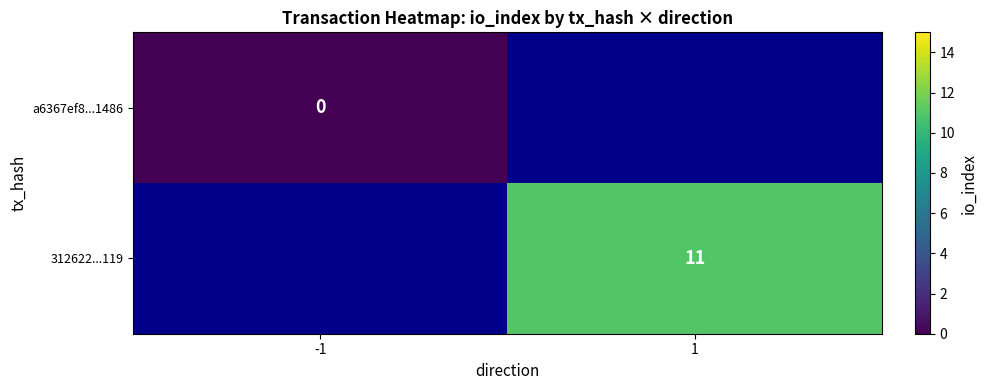

Is it true that 312622...119 equals 11 at 1?

True